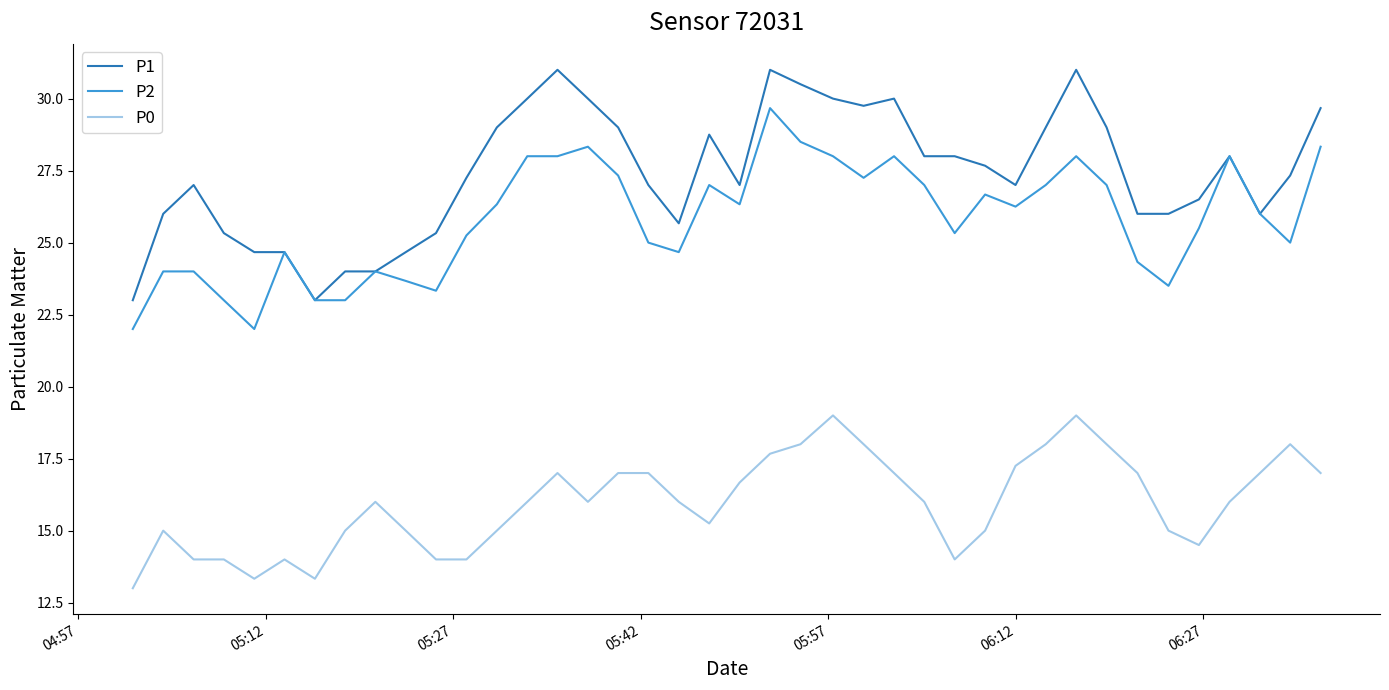

Which series has the widest spread of values?

P1